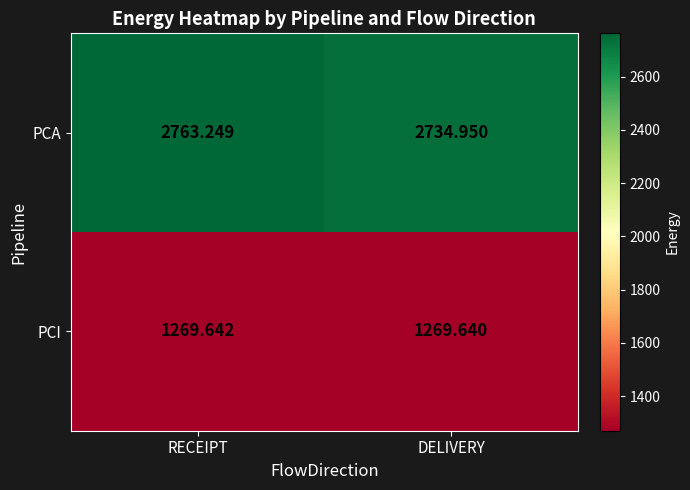

Where is PCI nearest to the value 1269?

DELIVERY